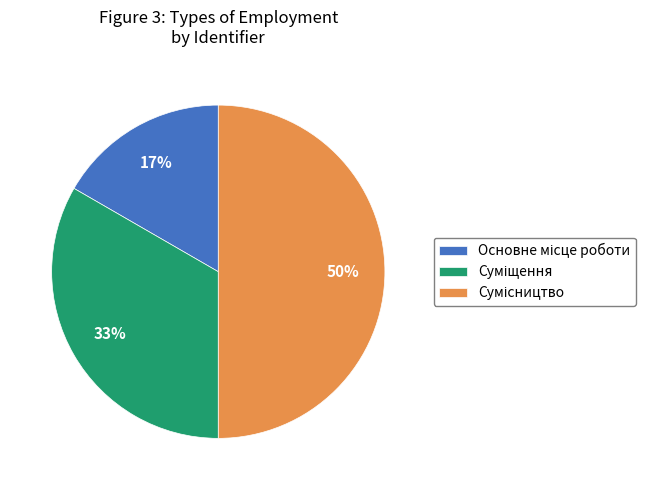

How many segments does this pie chart have?

3